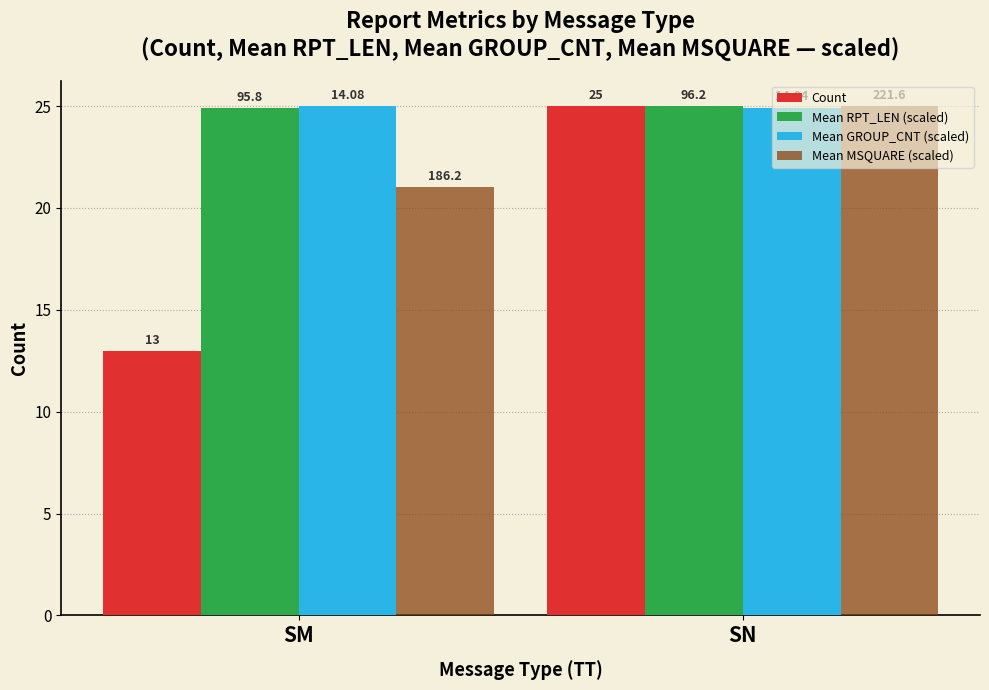

What is the value of the Mean GROUP_CNT (scaled) bar at the 2nd from the left?

24.9